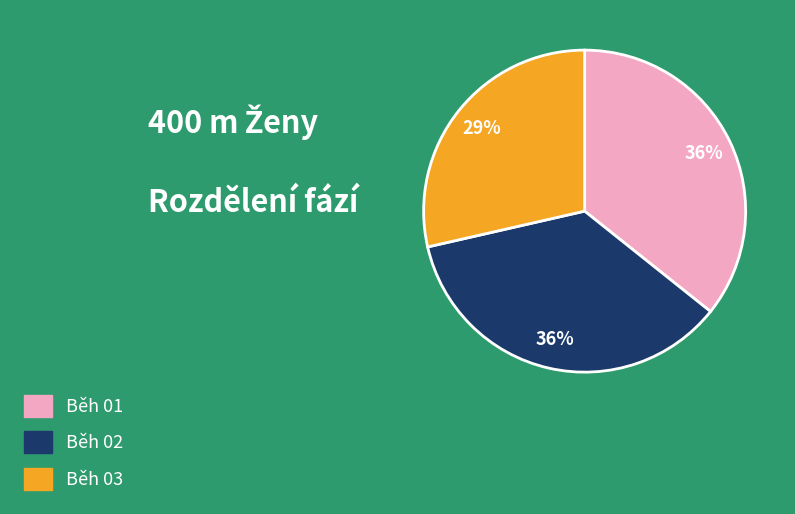

Is Běh 02 the majority of the pie?

No